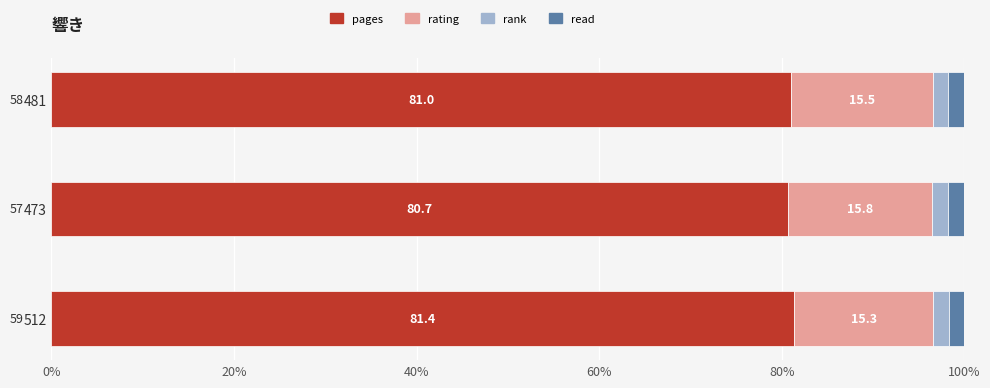

Where is pages nearest to the value 81?

481